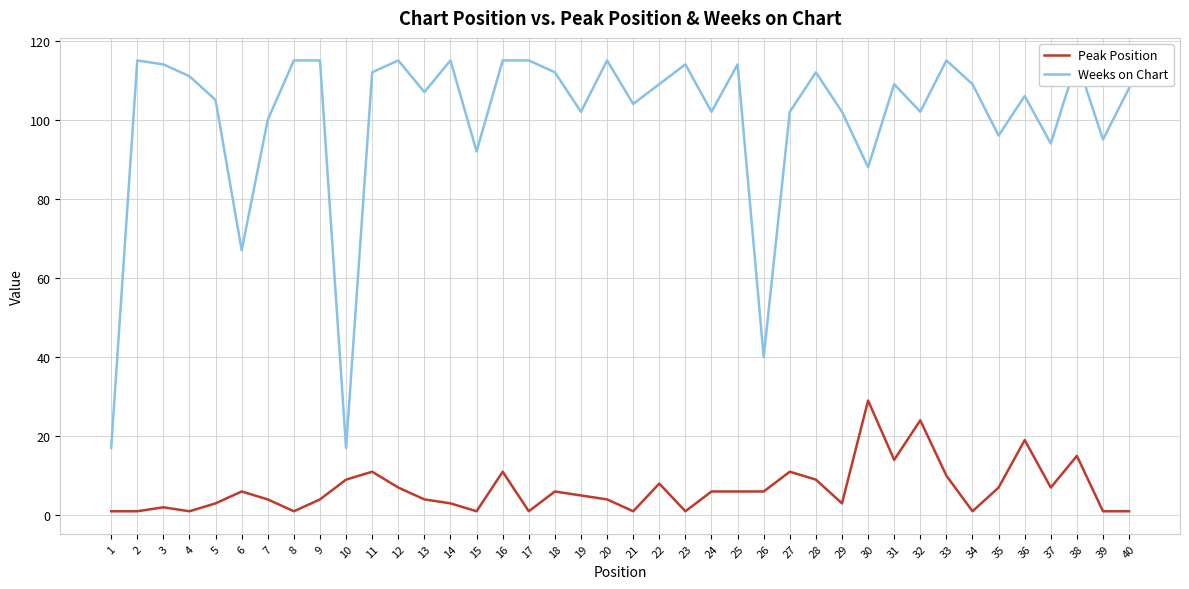

What is the average value of the Peak Position series?

7